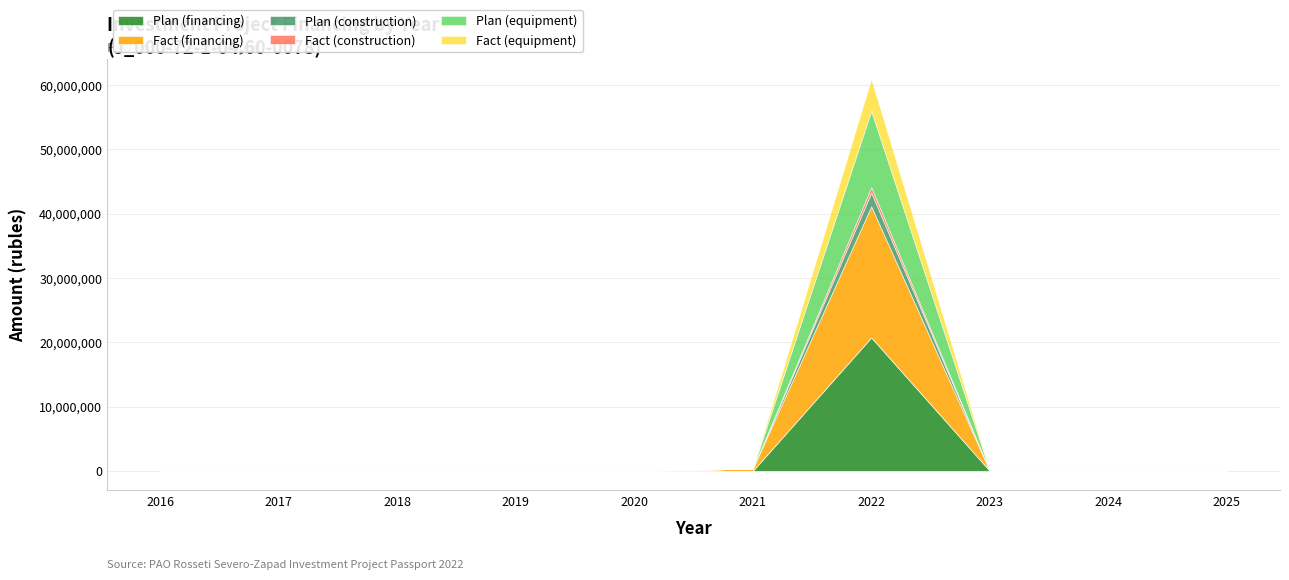

At 2019, list the series in order from smallest to largest.

Plan (financing), Fact (financing), Plan (construction), Fact (construction), Plan (equipment), Fact (equipment)